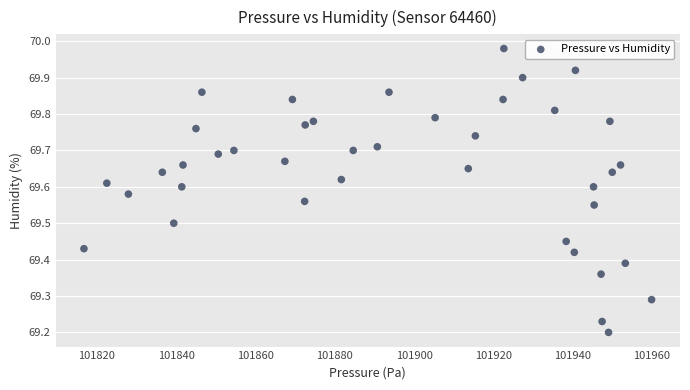

What is the range of X values (max minus min)?

143.2